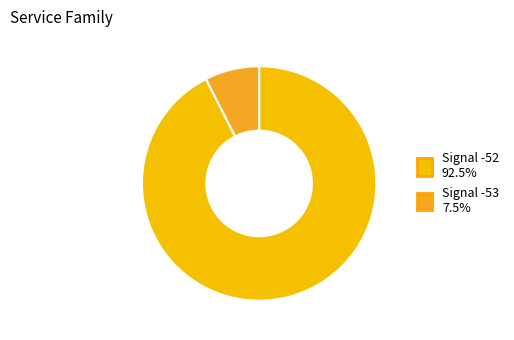

Is there a majority slice in this chart?

Yes